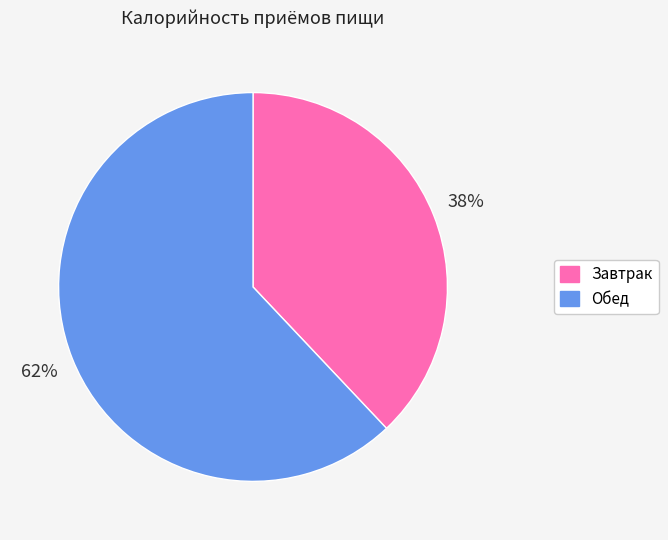

What is the majority slice?

Обед